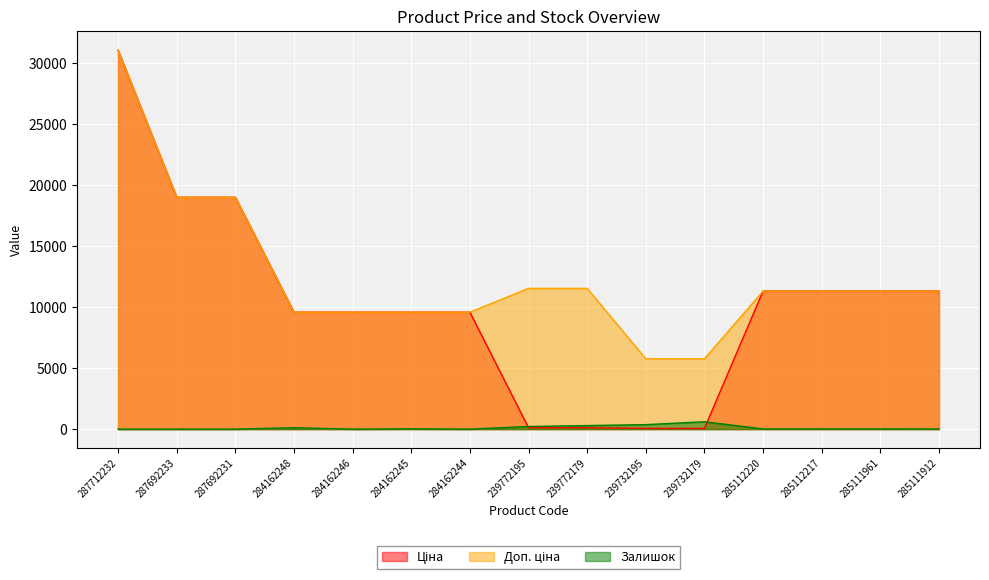

What is the sum of the Ціна values at 239772195 and 284162248?

9700.8